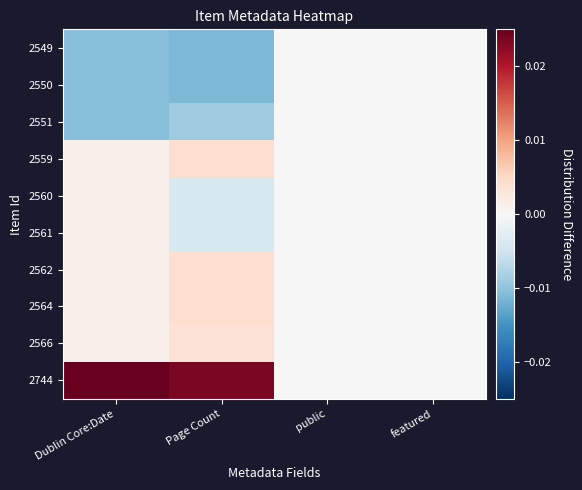

Rank the series at featured from lowest to highest value.

2549, 2550, 2551, 2559, 2560, 2561, 2562, 2564, 2566, 2744